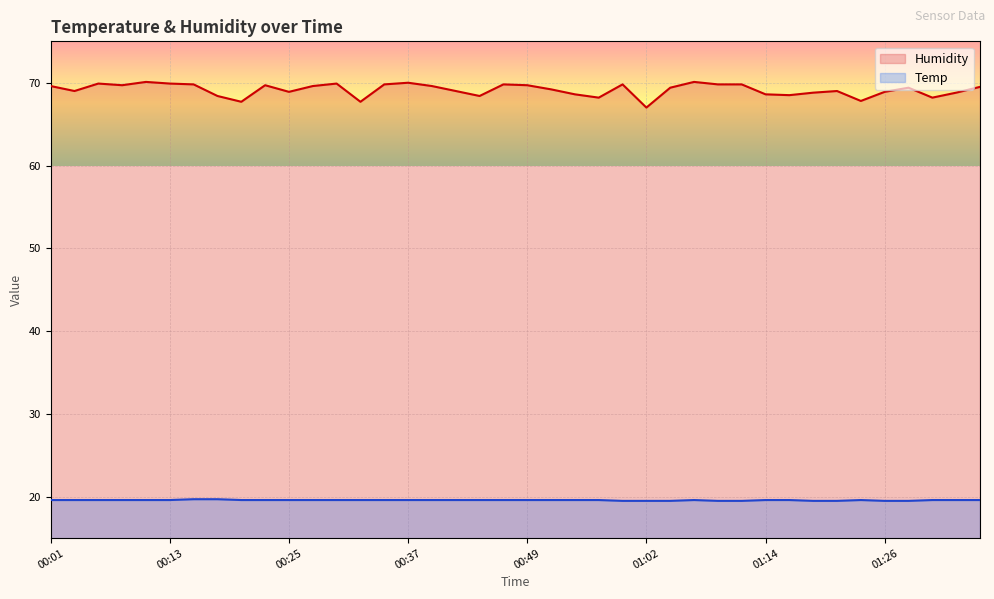

True or false: Temp has a value of 4.9 at 01:28.

False